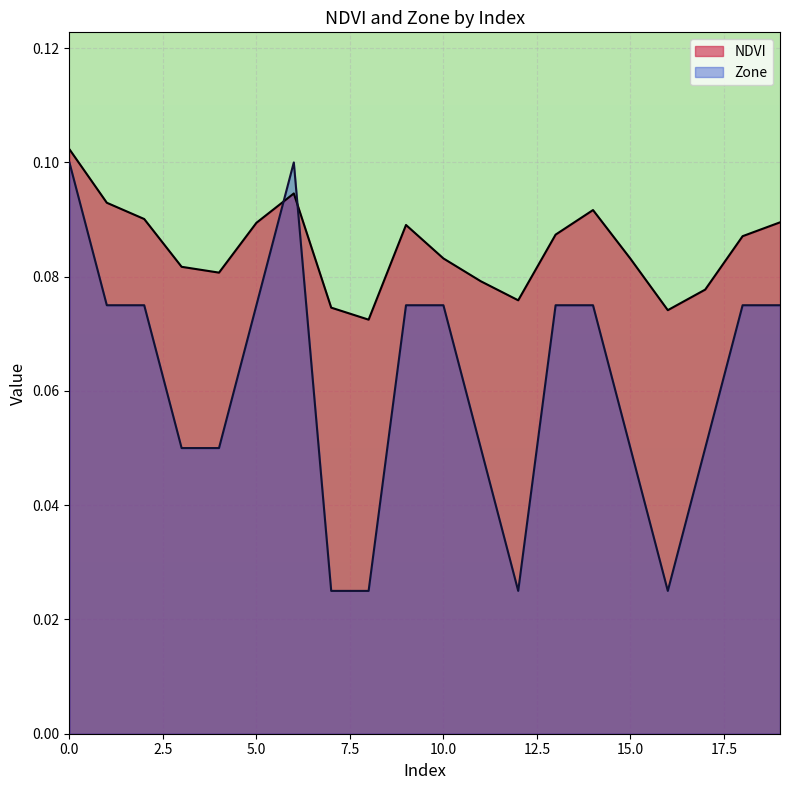

Which series changed the most between 0 and 4?

Zone